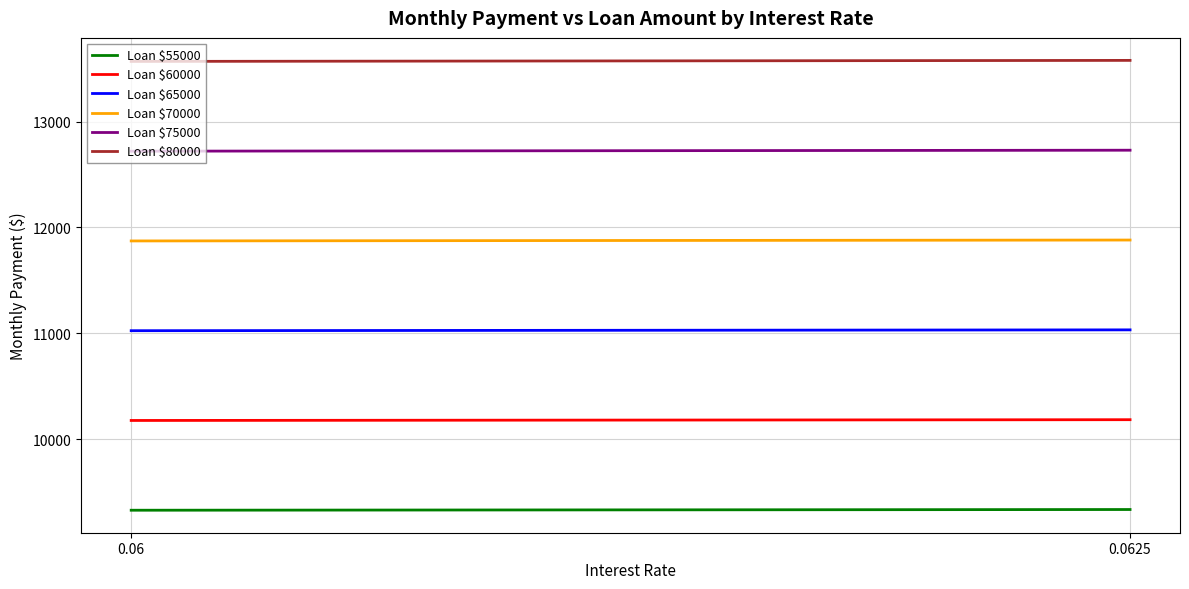

What is the total value across all series at 0.06?

68686.2